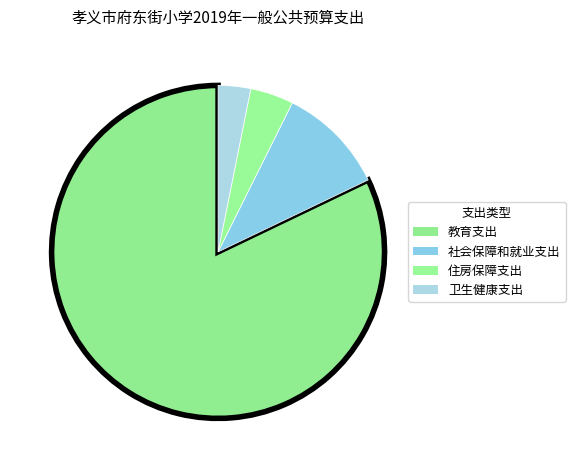

What is the ratio of the value at 住房保障支出 to the value at 社会保障和就业支出?

0.4